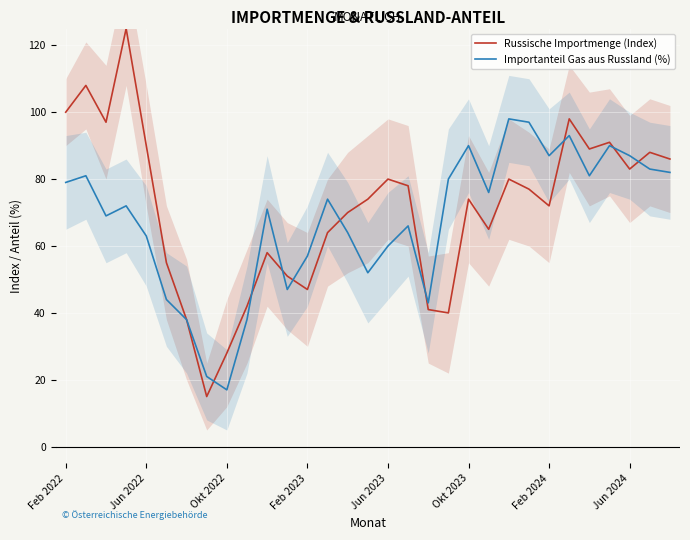

What is the minimum value for Importanteil Gas aus Russland (%)?

17